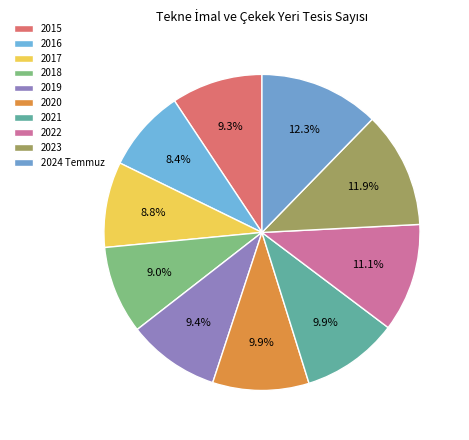

To the nearest percent, what percentage of the pie is 2024 Temmuz?

12%